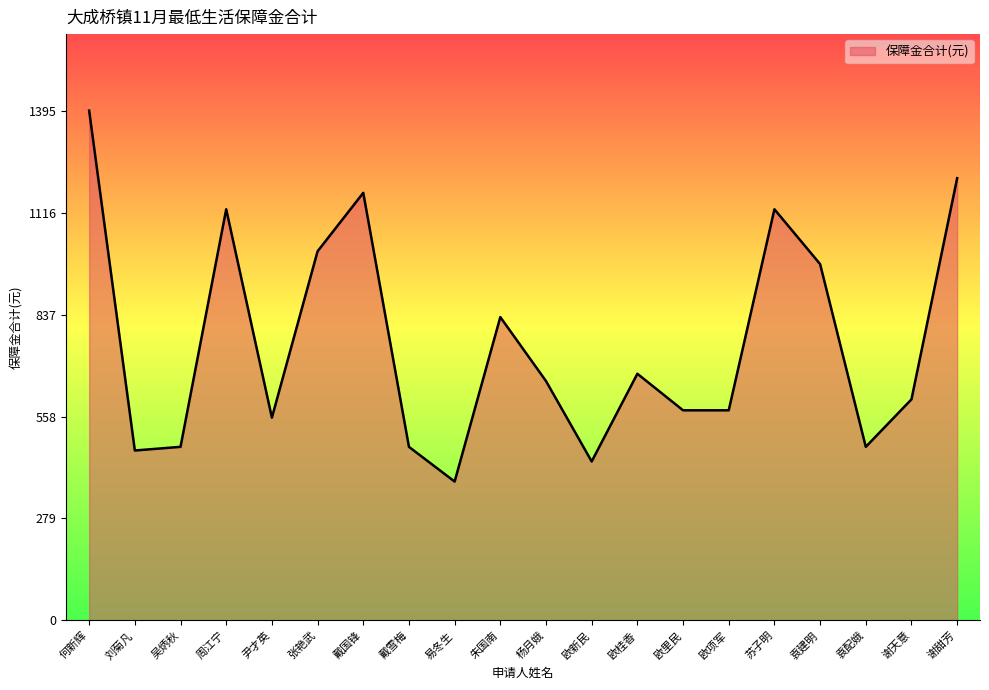

Reading left to right, extract all data points from this chart.

何新辉=1395	刘菊凡=465	吴炳秋=475	周江宁=1125	尹才英=555	张艳武=1010	戴国锋=1170	戴雪梅=475	易冬生=380	朱国南=830	杨月娥=655	欧新民=435	欧桂香=675	欧里民=575	欧项军=575	苏子明=1125	袁建明=975	袁配娥=475	谢天意=605	谢甜芳=1210